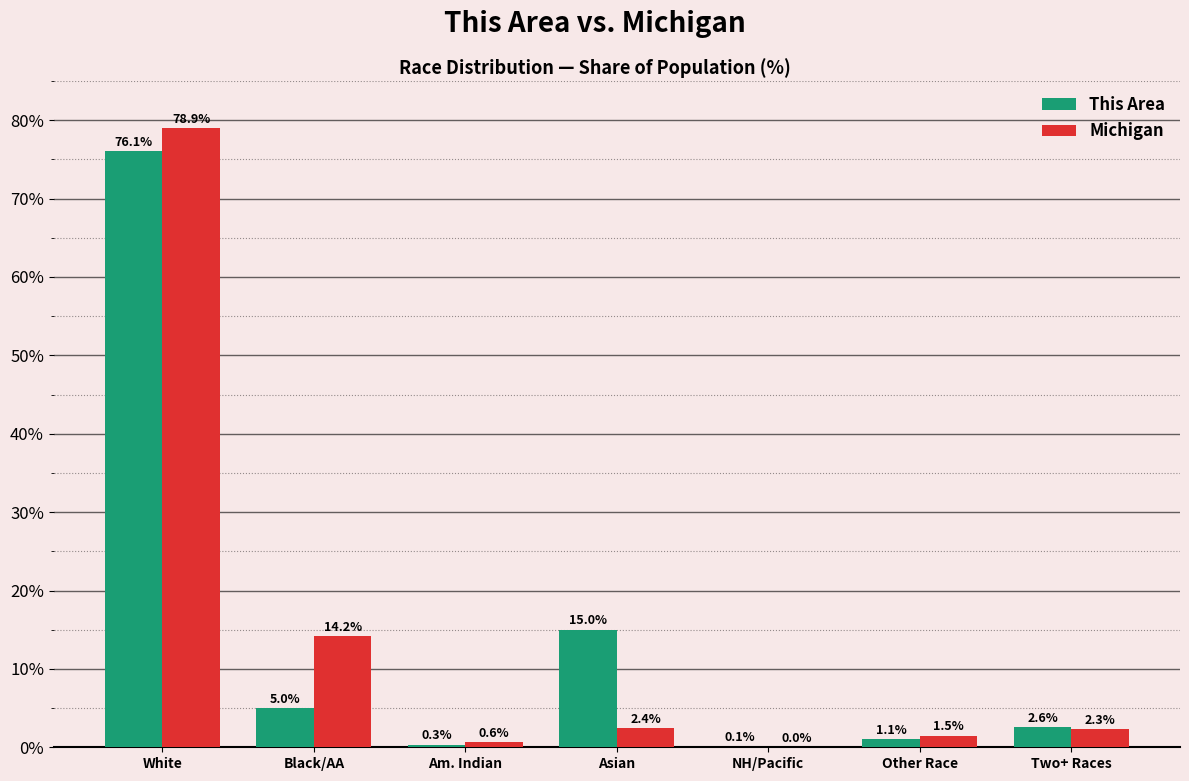

At which label does Michigan first exceed 2?

White